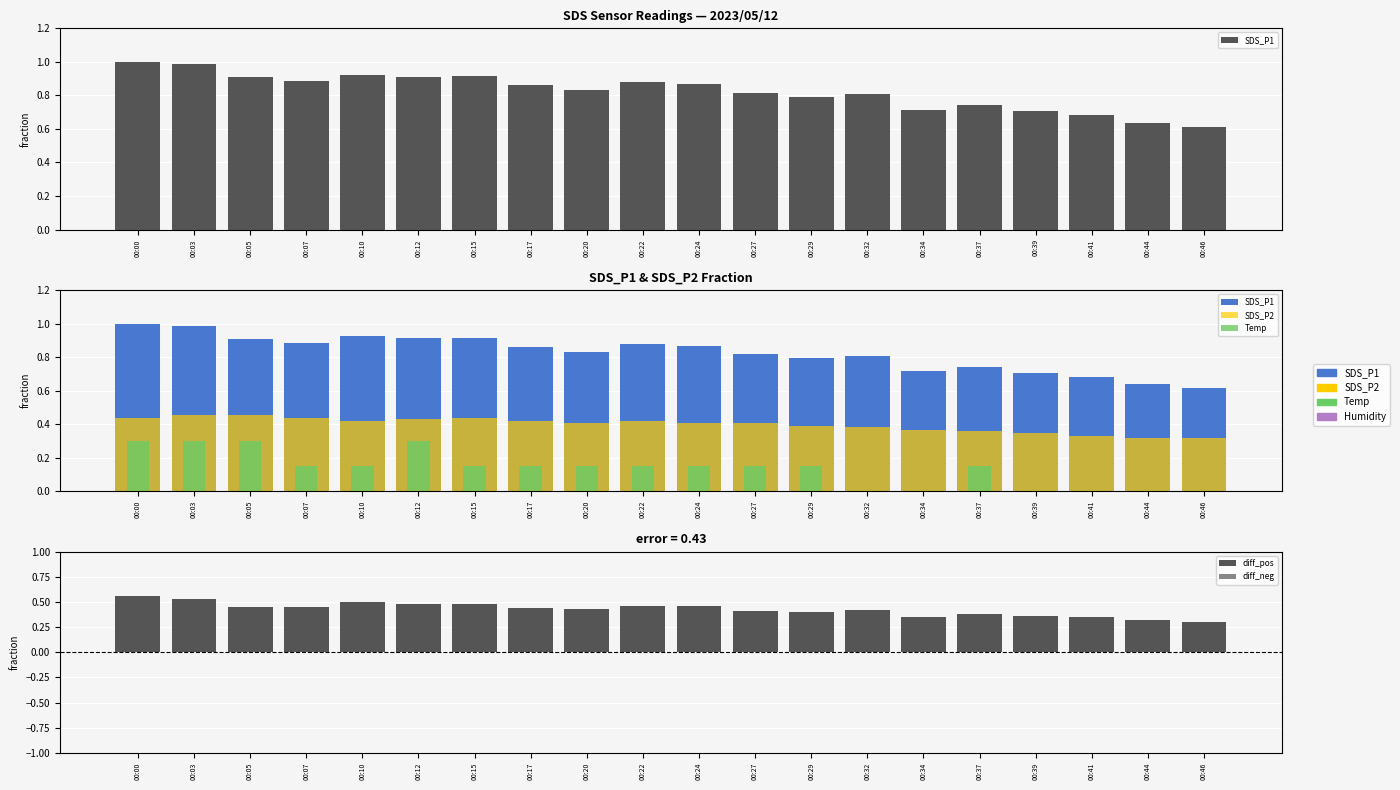

How many groups of bars are there?

20